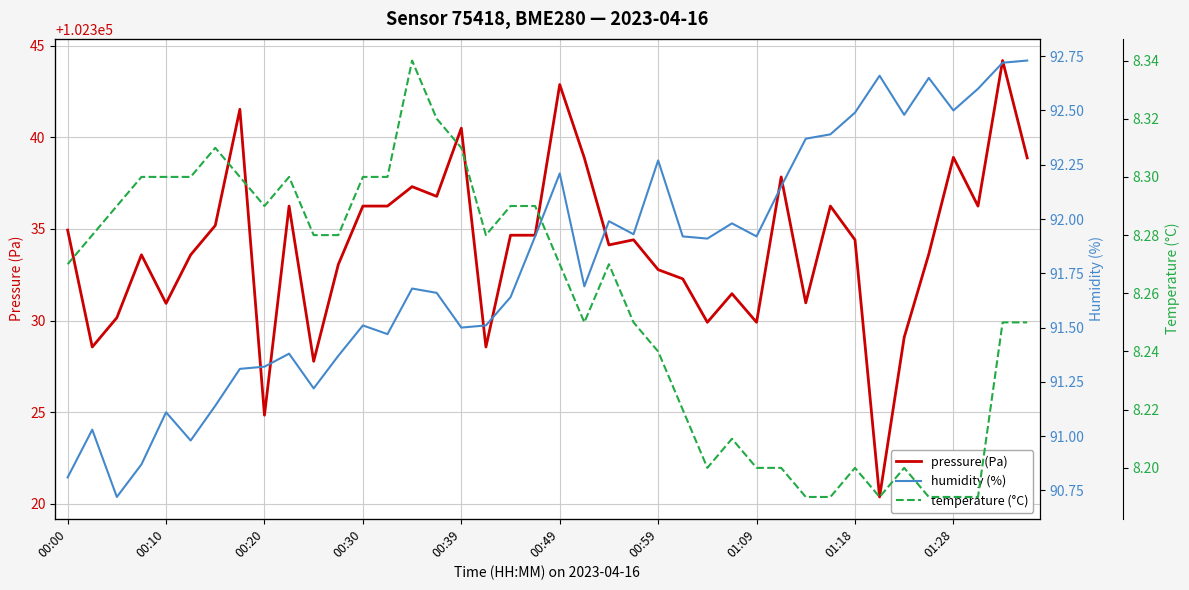

How many interior local valleys does the temperature (°C) series have?

5